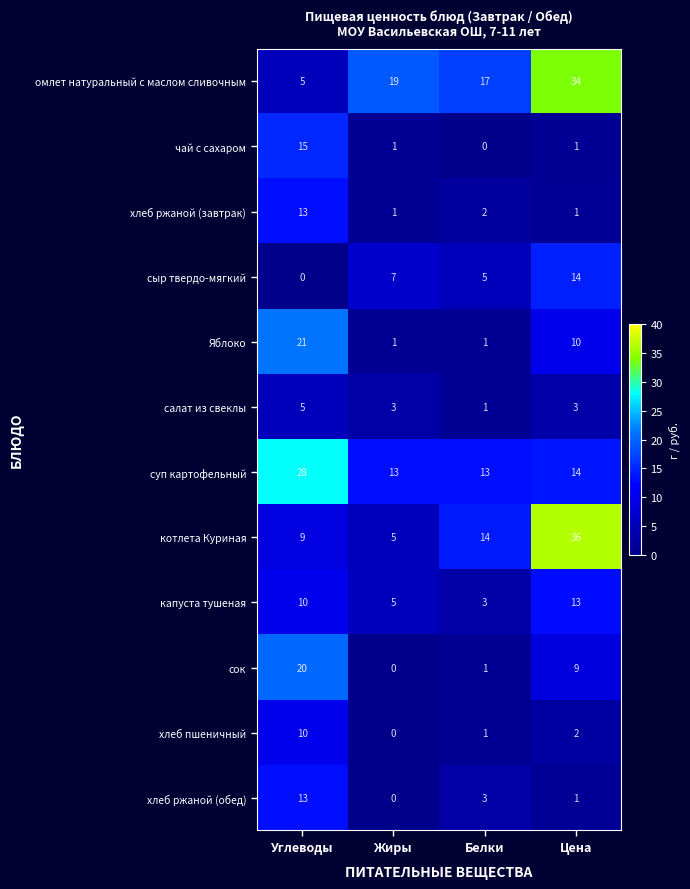

Rank the categories by котлета Куриная value from highest to lowest.

Цена, Белки, Углеводы, Жиры